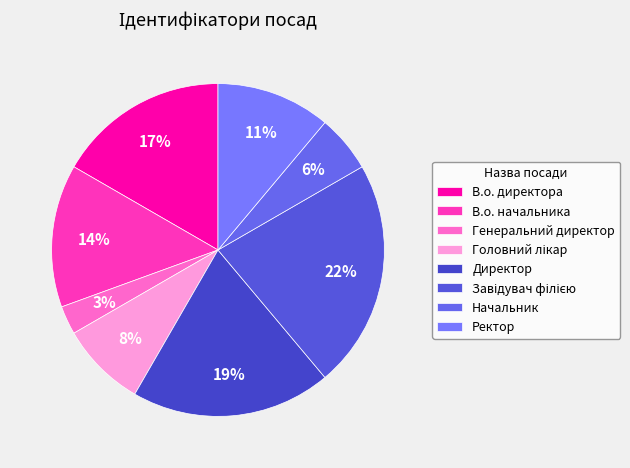

Between В.о. директора and Генеральний директор, which is larger?

В.о. директора